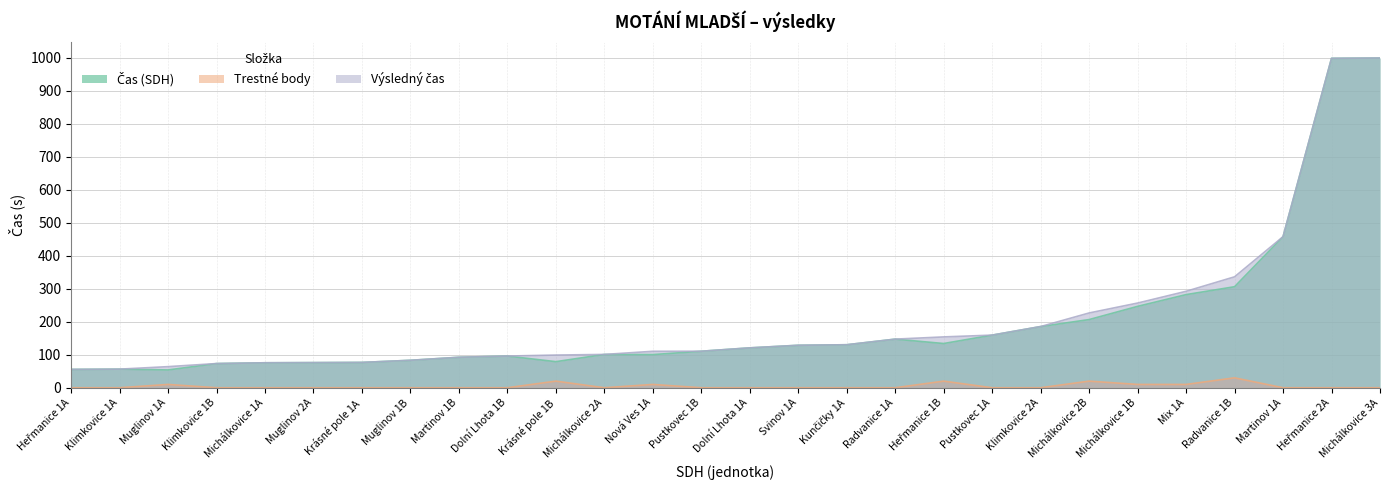

What is the value of the Trestné body point at the 22nd from the left?

20.0